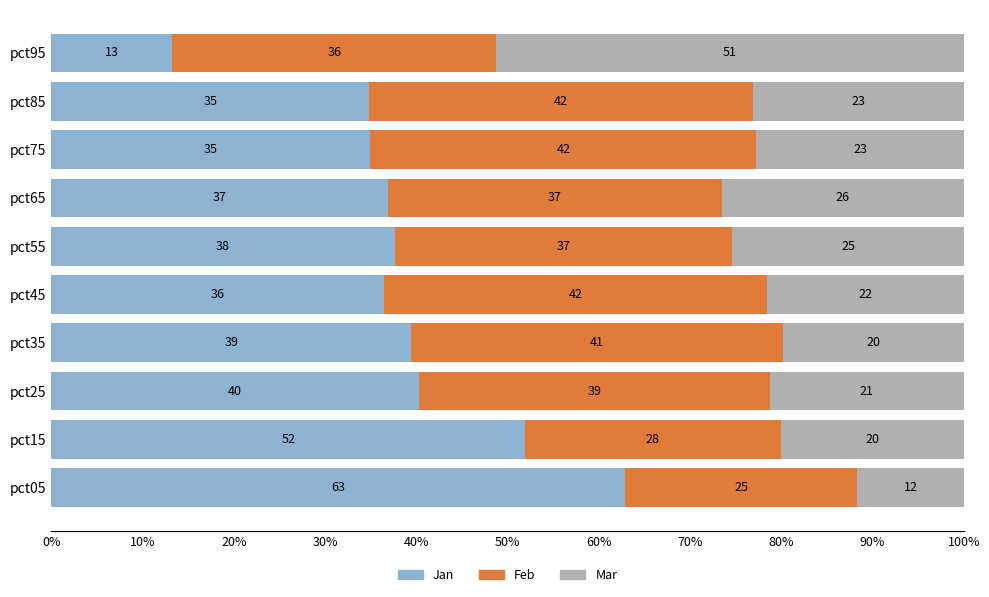

The Jan series shows 36.5 at pct45. True or false?

True